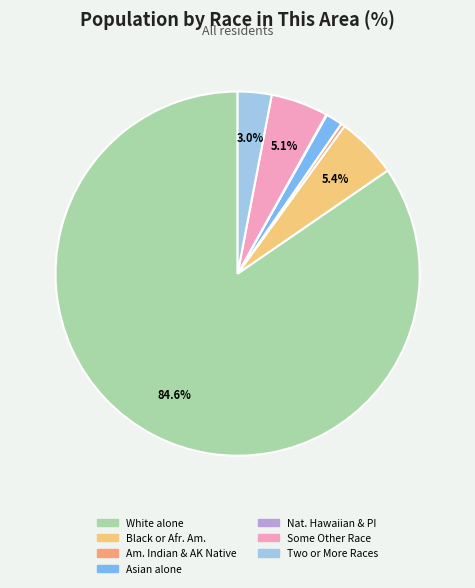

Is there any slice that represents more than half of the pie?

Yes